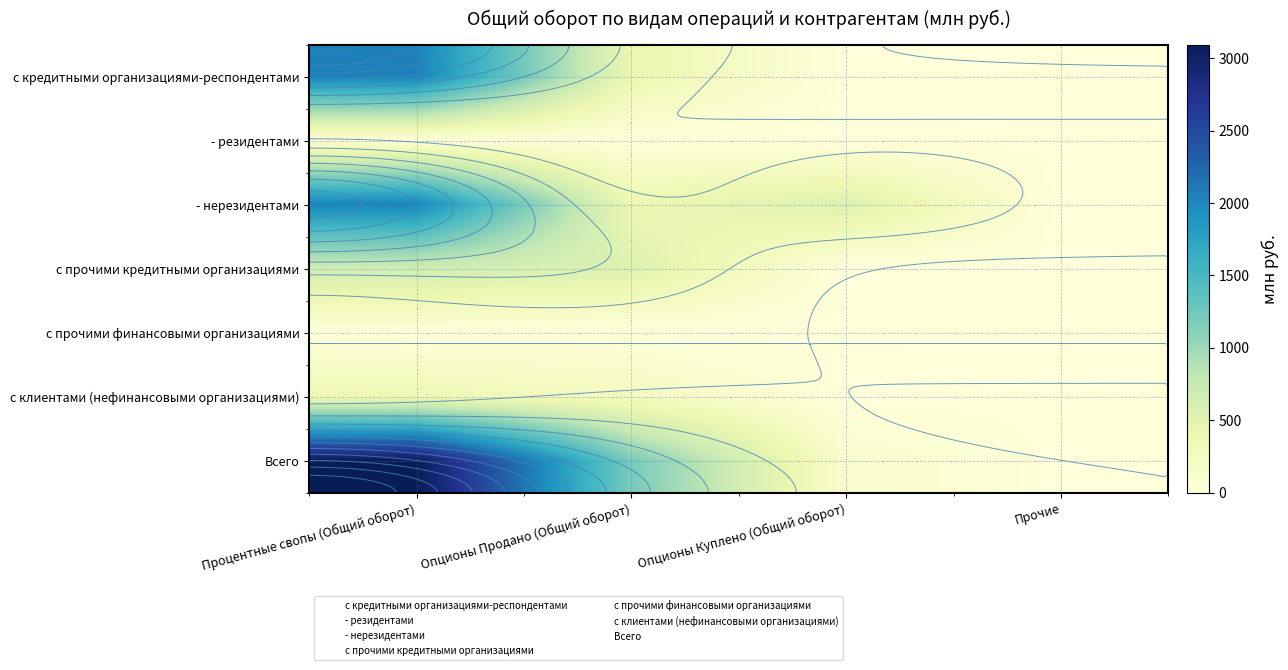

The - нерезидентами series shows 394.7 at Опционы Продано (Общий оборот). True or false?

True